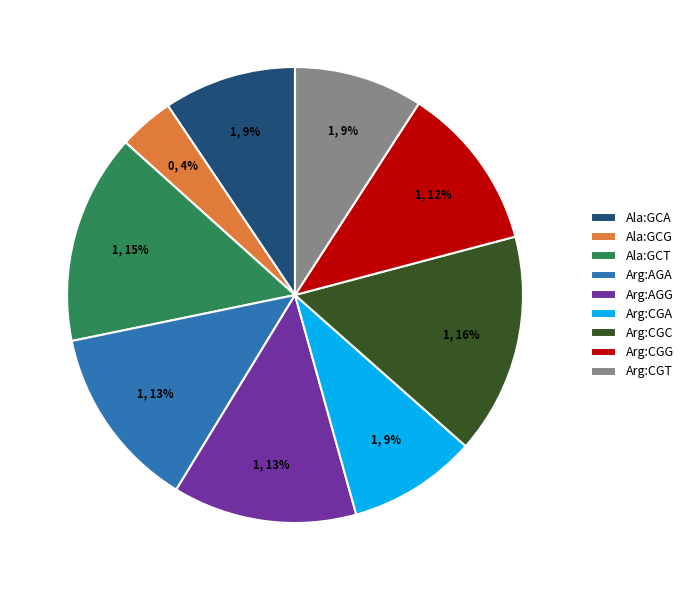

To the nearest percent, what is the average slice percentage?

11%